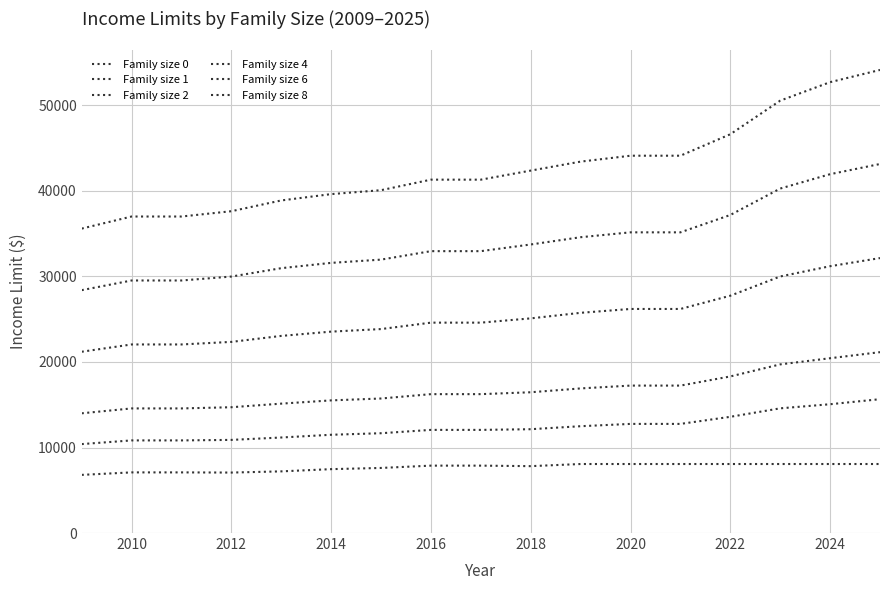

Does the chart display data point markers on the line(s)?

No